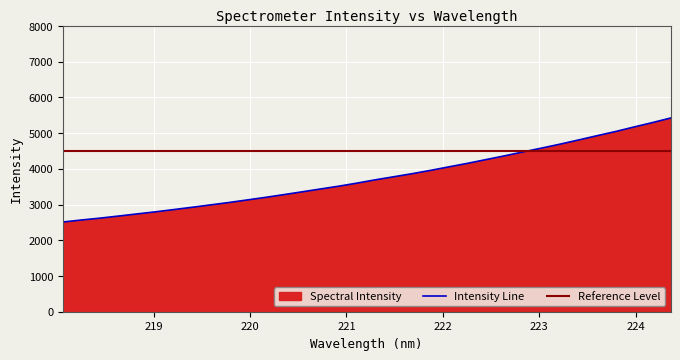

At which label is the value closest to 3967?

221.8812